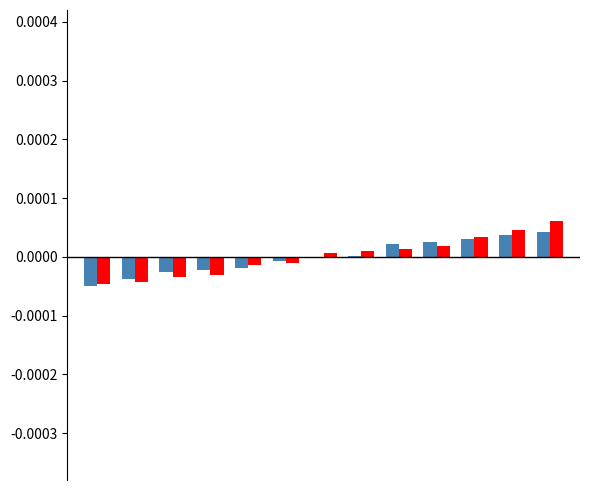

Count the number of categories in the chart.

13